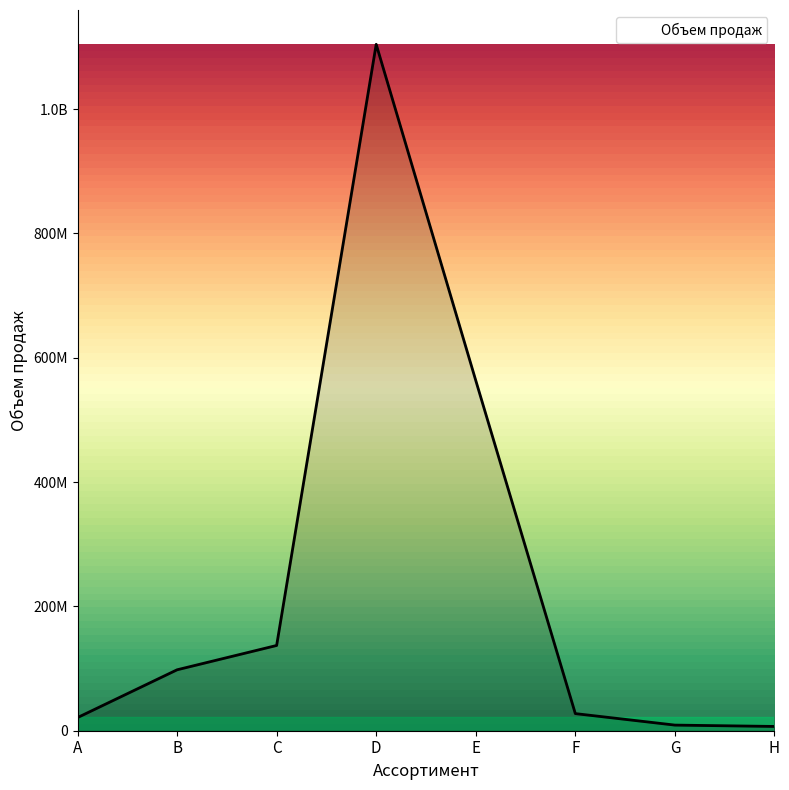

Does the chart display data point markers on the line(s)?

No